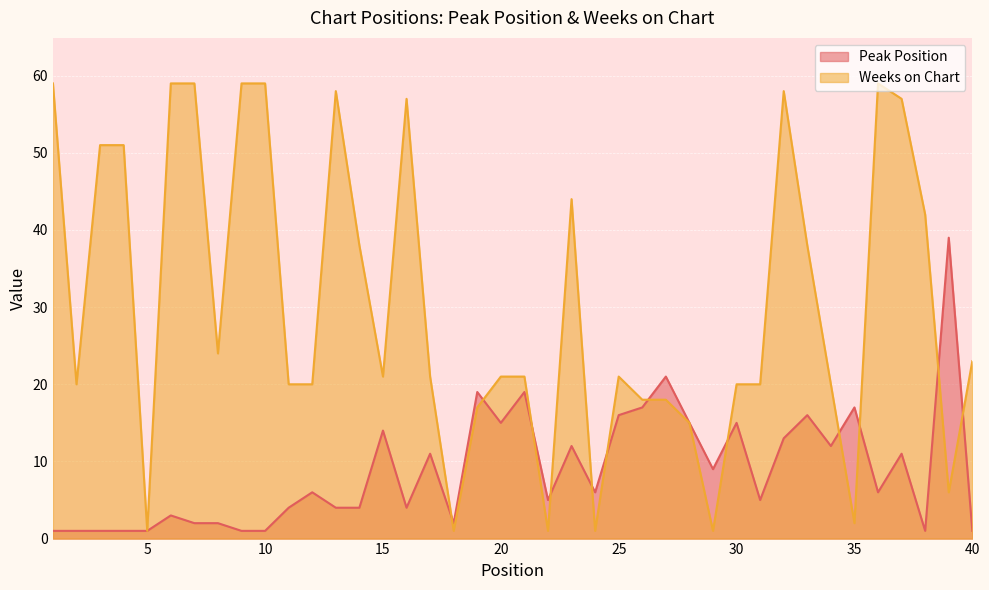

Rank the series by their maximum value, from highest to lowest.

Weeks on Chart, Peak Position